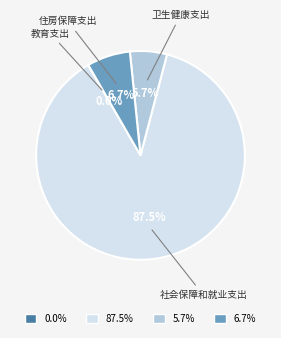

What is the largest slice in the pie chart?

87.5%